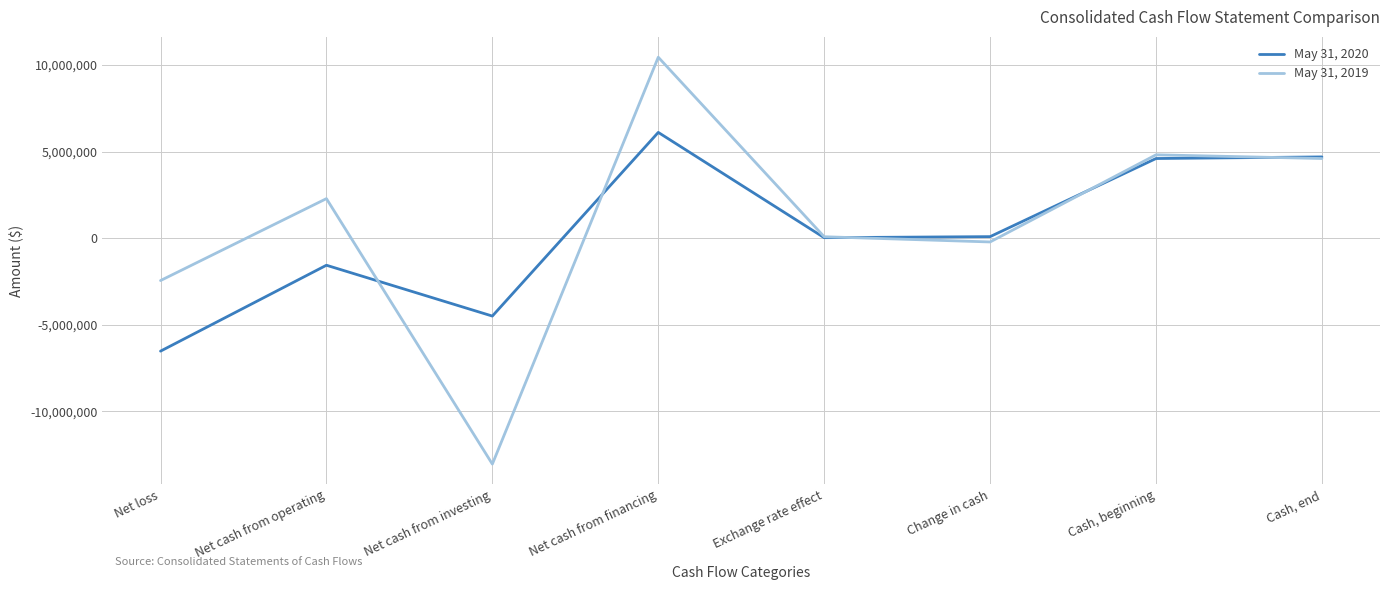

Between Net loss and Net cash from investing, which series saw the biggest shift?

May 31, 2019